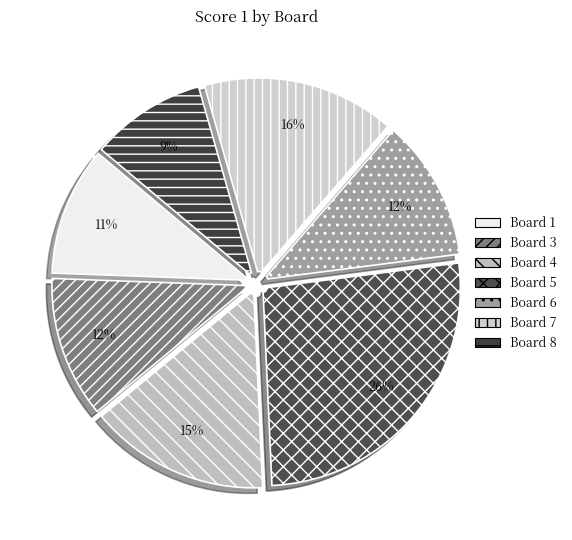

How many slices are in this pie chart?

7